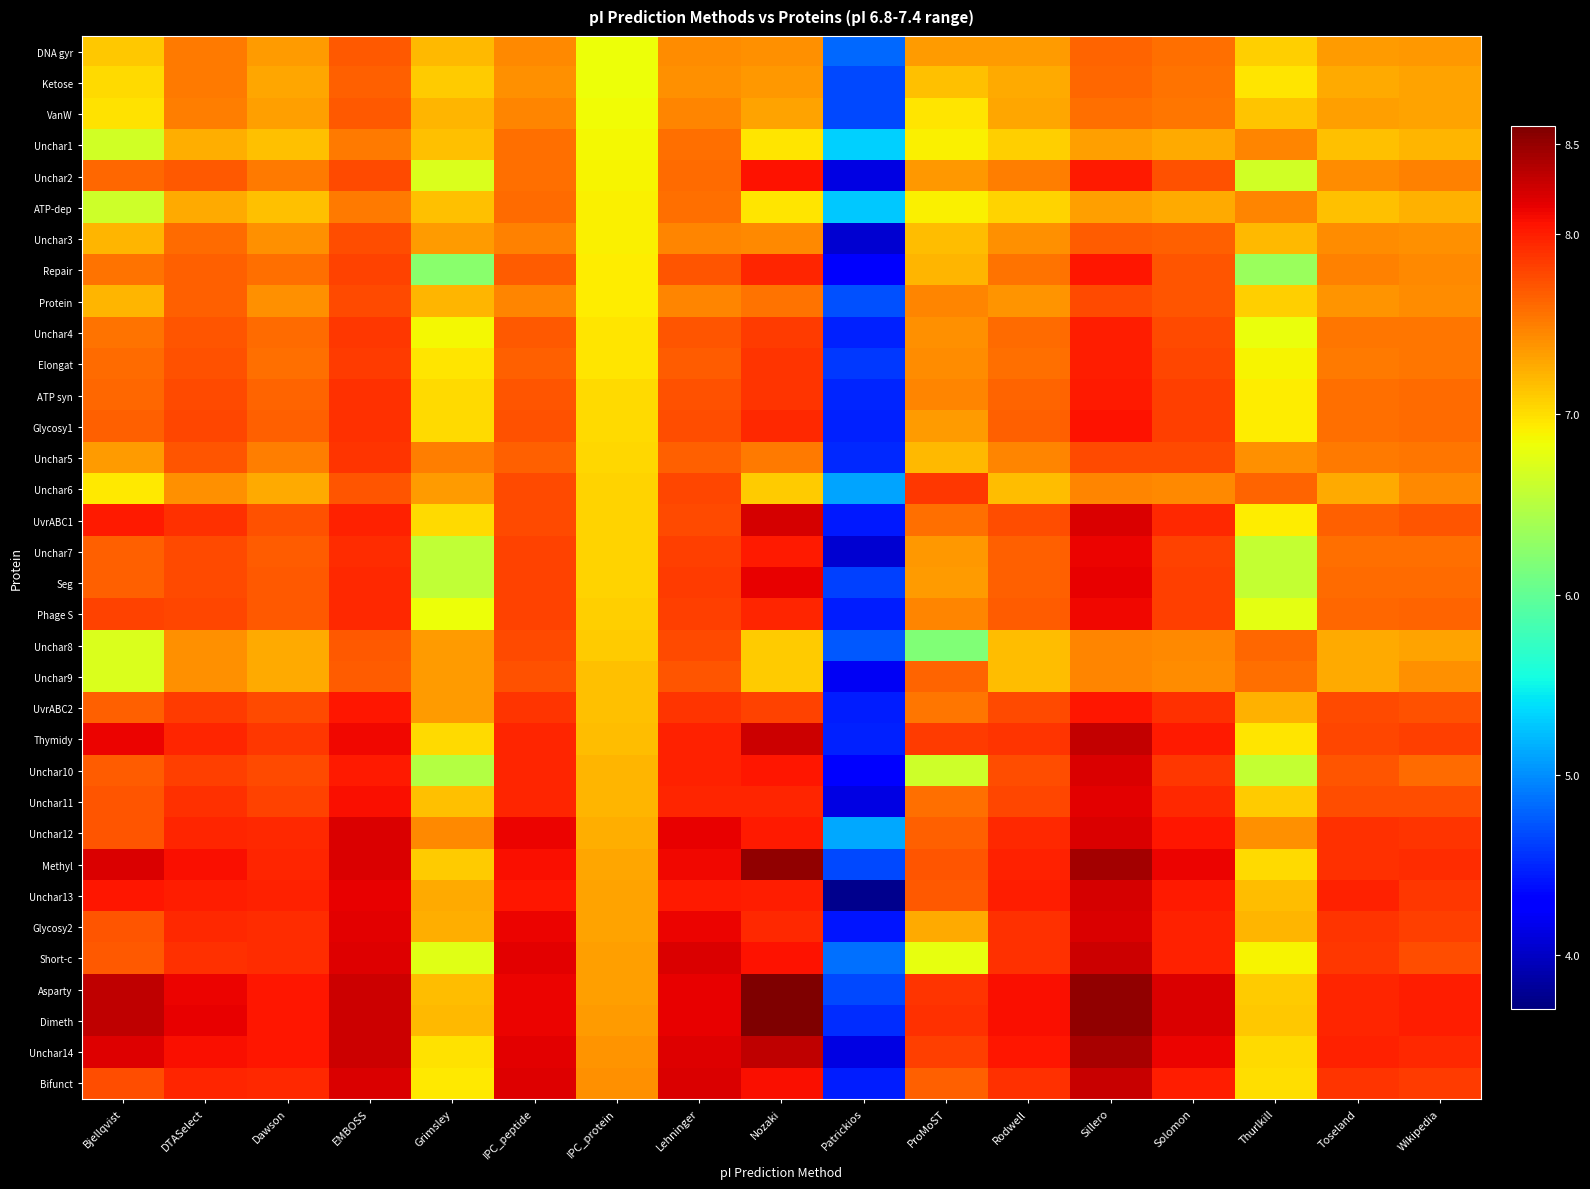

Reading left to right, list all the values displayed in this chart.

DNA gyr: Bjellqvist=7.1	DTASelect=7.5	Dawson=7.4	EMBOSS=7.7	Grimsley=7.2	IPC_peptide=7.4	IPC_protein=6.8	Lehninger=7.4	Nozaki=7.4	Patrickios=4.8	ProMoST=7.3	Rodwell=7.3	Sillero=7.6	Solomon=7.6	Thurlkill=7.1	Toseland=7.3	Wikipedia=7.4
Ketose: Bjellqvist=7.0	DTASelect=7.5	Dawson=7.3	EMBOSS=7.7	Grimsley=7.1	IPC_peptide=7.4	IPC_protein=6.8	Lehninger=7.4	Nozaki=7.4	Patrickios=4.7	ProMoST=7.1	Rodwell=7.3	Sillero=7.6	Solomon=7.6	Thurlkill=7.0	Toseland=7.3	Wikipedia=7.3
VanW: Bjellqvist=7.0	DTASelect=7.5	Dawson=7.3	EMBOSS=7.7	Grimsley=7.2	IPC_peptide=7.5	IPC_protein=6.9	Lehninger=7.5	Nozaki=7.3	Patrickios=4.7	ProMoST=7.0	Rodwell=7.3	Sillero=7.6	Solomon=7.5	Thurlkill=7.1	Toseland=7.3	Wikipedia=7.3
Unchar1: Bjellqvist=6.6	DTASelect=7.2	Dawson=7.2	EMBOSS=7.5	Grimsley=7.2	IPC_peptide=7.6	IPC_protein=6.9	Lehninger=7.6	Nozaki=7.0	Patrickios=5.3	ProMoST=6.9	Rodwell=7.1	Sillero=7.3	Solomon=7.3	Thurlkill=7.5	Toseland=7.2	Wikipedia=7.2
Unchar2: Bjellqvist=7.6	DTASelect=7.7	Dawson=7.5	EMBOSS=7.8	Grimsley=6.7	IPC_peptide=7.6	IPC_protein=6.9	Lehninger=7.6	Nozaki=8.1	Patrickios=4.1	ProMoST=7.4	Rodwell=7.5	Sillero=8.0	Solomon=7.7	Thurlkill=6.6	Toseland=7.4	Wikipedia=7.5
ATP-dep: Bjellqvist=6.6	DTASelect=7.3	Dawson=7.2	EMBOSS=7.5	Grimsley=7.2	IPC_peptide=7.6	IPC_protein=6.9	Lehninger=7.6	Nozaki=7.0	Patrickios=5.3	ProMoST=6.9	Rodwell=7.1	Sillero=7.3	Solomon=7.3	Thurlkill=7.5	Toseland=7.2	Wikipedia=7.2
Unchar3: Bjellqvist=7.2	DTASelect=7.6	Dawson=7.4	EMBOSS=7.7	Grimsley=7.4	IPC_peptide=7.5	IPC_protein=6.9	Lehninger=7.5	Nozaki=7.4	Patrickios=4.1	ProMoST=7.2	Rodwell=7.4	Sillero=7.7	Solomon=7.6	Thurlkill=7.2	Toseland=7.4	Wikipedia=7.4
Repair: Bjellqvist=7.6	DTASelect=7.7	Dawson=7.6	EMBOSS=7.8	Grimsley=6.2	IPC_peptide=7.7	IPC_protein=6.9	Lehninger=7.7	Nozaki=8.0	Patrickios=4.3	ProMoST=7.2	Rodwell=7.6	Sillero=8.0	Solomon=7.7	Thurlkill=6.3	Toseland=7.5	Wikipedia=7.4
Protein: Bjellqvist=7.2	DTASelect=7.7	Dawson=7.4	EMBOSS=7.8	Grimsley=7.2	IPC_peptide=7.5	IPC_protein=6.9	Lehninger=7.5	Nozaki=7.6	Patrickios=4.7	ProMoST=7.5	Rodwell=7.4	Sillero=7.8	Solomon=7.7	Thurlkill=7.1	Toseland=7.4	Wikipedia=7.4
Unchar4: Bjellqvist=7.6	DTASelect=7.7	Dawson=7.6	EMBOSS=7.9	Grimsley=6.9	IPC_peptide=7.7	IPC_protein=7.0	Lehninger=7.7	Nozaki=7.8	Patrickios=4.5	ProMoST=7.4	Rodwell=7.6	Sillero=8.0	Solomon=7.8	Thurlkill=6.8	Toseland=7.5	Wikipedia=7.5
Elongat: Bjellqvist=7.6	DTASelect=7.7	Dawson=7.6	EMBOSS=7.8	Grimsley=7.0	IPC_peptide=7.6	IPC_protein=7.0	Lehninger=7.7	Nozaki=7.9	Patrickios=4.6	ProMoST=7.4	Rodwell=7.6	Sillero=8.0	Solomon=7.8	Thurlkill=6.9	Toseland=7.5	Wikipedia=7.5
ATP syn: Bjellqvist=7.6	DTASelect=7.8	Dawson=7.6	EMBOSS=7.9	Grimsley=7.0	IPC_peptide=7.7	IPC_protein=7.0	Lehninger=7.7	Nozaki=7.9	Patrickios=4.5	ProMoST=7.5	Rodwell=7.6	Sillero=8.0	Solomon=7.8	Thurlkill=6.9	Toseland=7.6	Wikipedia=7.6
Glycosy1: Bjellqvist=7.6	DTASelect=7.8	Dawson=7.6	EMBOSS=7.9	Grimsley=7.0	IPC_peptide=7.7	IPC_protein=7.0	Lehninger=7.7	Nozaki=7.9	Patrickios=4.5	ProMoST=7.4	Rodwell=7.6	Sillero=8.1	Solomon=7.8	Thurlkill=6.9	Toseland=7.6	Wikipedia=7.6
Unchar5: Bjellqvist=7.3	DTASelect=7.7	Dawson=7.5	EMBOSS=7.9	Grimsley=7.5	IPC_peptide=7.6	IPC_protein=7.0	Lehninger=7.6	Nozaki=7.5	Patrickios=4.5	ProMoST=7.2	Rodwell=7.5	Sillero=7.8	Solomon=7.8	Thurlkill=7.4	Toseland=7.5	Wikipedia=7.5
Unchar6: Bjellqvist=6.9	DTASelect=7.4	Dawson=7.3	EMBOSS=7.7	Grimsley=7.3	IPC_peptide=7.8	IPC_protein=7.1	Lehninger=7.8	Nozaki=7.1	Patrickios=5.1	ProMoST=7.9	Rodwell=7.2	Sillero=7.5	Solomon=7.4	Thurlkill=7.6	Toseland=7.3	Wikipedia=7.4
UvrABC1: Bjellqvist=8.0	DTASelect=7.9	Dawson=7.7	EMBOSS=8.0	Grimsley=7.0	IPC_peptide=7.8	IPC_protein=7.1	Lehninger=7.8	Nozaki=8.2	Patrickios=4.4	ProMoST=7.6	Rodwell=7.7	Sillero=8.2	Solomon=7.9	Thurlkill=6.9	Toseland=7.7	Wikipedia=7.7
Unchar7: Bjellqvist=7.6	DTASelect=7.8	Dawson=7.7	EMBOSS=7.9	Grimsley=6.6	IPC_peptide=7.8	IPC_protein=7.1	Lehninger=7.8	Nozaki=8.0	Patrickios=4.0	ProMoST=7.4	Rodwell=7.7	Sillero=8.1	Solomon=7.8	Thurlkill=6.6	Toseland=7.6	Wikipedia=7.6
Seg: Bjellqvist=7.7	DTASelect=7.8	Dawson=7.7	EMBOSS=7.9	Grimsley=6.6	IPC_peptide=7.8	IPC_protein=7.1	Lehninger=7.8	Nozaki=8.1	Patrickios=4.6	ProMoST=7.3	Rodwell=7.7	Sillero=8.2	Solomon=7.8	Thurlkill=6.6	Toseland=7.6	Wikipedia=7.6
Phage S: Bjellqvist=7.8	DTASelect=7.8	Dawson=7.7	EMBOSS=7.9	Grimsley=6.8	IPC_peptide=7.8	IPC_protein=7.1	Lehninger=7.8	Nozaki=8.0	Patrickios=4.5	ProMoST=7.5	Rodwell=7.7	Sillero=8.1	Solomon=7.8	Thurlkill=6.8	Toseland=7.6	Wikipedia=7.6
Unchar8: Bjellqvist=6.7	DTASelect=7.4	Dawson=7.3	EMBOSS=7.7	Grimsley=7.3	IPC_peptide=7.8	IPC_protein=7.1	Lehninger=7.8	Nozaki=7.1	Patrickios=4.7	ProMoST=6.2	Rodwell=7.2	Sillero=7.5	Solomon=7.4	Thurlkill=7.6	Toseland=7.3	Wikipedia=7.3
Unchar9: Bjellqvist=6.7	DTASelect=7.4	Dawson=7.3	EMBOSS=7.7	Grimsley=7.3	IPC_peptide=7.7	IPC_protein=7.1	Lehninger=7.7	Nozaki=7.1	Patrickios=4.2	ProMoST=7.6	Rodwell=7.2	Sillero=7.5	Solomon=7.4	Thurlkill=7.6	Toseland=7.3	Wikipedia=7.4
UvrABC2: Bjellqvist=7.6	DTASelect=7.8	Dawson=7.8	EMBOSS=8.0	Grimsley=7.4	IPC_peptide=7.9	IPC_protein=7.2	Lehninger=7.9	Nozaki=7.8	Patrickios=4.5	ProMoST=7.5	Rodwell=7.8	Sillero=8.0	Solomon=7.9	Thurlkill=7.2	Toseland=7.8	Wikipedia=7.7
Thymidy: Bjellqvist=8.1	DTASelect=8.0	Dawson=7.9	EMBOSS=8.1	Grimsley=7.0	IPC_peptide=8.0	IPC_protein=7.2	Lehninger=8.0	Nozaki=8.3	Patrickios=4.5	ProMoST=7.8	Rodwell=7.9	Sillero=8.3	Solomon=8.0	Thurlkill=7.0	Toseland=7.8	Wikipedia=7.8
Unchar10: Bjellqvist=7.7	DTASelect=7.8	Dawson=7.8	EMBOSS=8.0	Grimsley=6.5	IPC_peptide=8.0	IPC_protein=7.2	Lehninger=8.0	Nozaki=8.0	Patrickios=4.3	ProMoST=6.6	Rodwell=7.7	Sillero=8.2	Solomon=7.9	Thurlkill=6.6	Toseland=7.7	Wikipedia=7.6
Unchar11: Bjellqvist=7.7	DTASelect=7.9	Dawson=7.8	EMBOSS=8.1	Grimsley=7.2	IPC_peptide=8.0	IPC_protein=7.2	Lehninger=8.0	Nozaki=8.0	Patrickios=4.1	ProMoST=7.6	Rodwell=7.8	Sillero=8.2	Solomon=7.9	Thurlkill=7.1	Toseland=7.7	Wikipedia=7.7
Unchar12: Bjellqvist=7.7	DTASelect=8.0	Dawson=7.9	EMBOSS=8.2	Grimsley=7.4	IPC_peptide=8.1	IPC_protein=7.2	Lehninger=8.1	Nozaki=8.0	Patrickios=5.1	ProMoST=7.7	Rodwell=7.9	Sillero=8.2	Solomon=8.0	Thurlkill=7.4	Toseland=7.9	Wikipedia=7.9
Methyl: Bjellqvist=8.2	DTASelect=8.1	Dawson=8.0	EMBOSS=8.2	Grimsley=7.1	IPC_peptide=8.1	IPC_protein=7.3	Lehninger=8.1	Nozaki=8.5	Patrickios=4.7	ProMoST=7.7	Rodwell=8.0	Sillero=8.4	Solomon=8.1	Thurlkill=7.0	Toseland=7.9	Wikipedia=7.9
Unchar13: Bjellqvist=8.0	DTASelect=8.0	Dawson=8.0	EMBOSS=8.2	Grimsley=7.3	IPC_peptide=8.0	IPC_protein=7.3	Lehninger=8.0	Nozaki=8.0	Patrickios=3.8	ProMoST=7.7	Rodwell=8.0	Sillero=8.2	Solomon=8.0	Thurlkill=7.2	Toseland=8.0	Wikipedia=7.9
Glycosy2: Bjellqvist=7.7	DTASelect=7.9	Dawson=7.9	EMBOSS=8.2	Grimsley=7.2	IPC_peptide=8.1	IPC_protein=7.3	Lehninger=8.1	Nozaki=7.9	Patrickios=4.4	ProMoST=7.3	Rodwell=7.9	Sillero=8.2	Solomon=8.0	Thurlkill=7.2	Toseland=7.9	Wikipedia=7.8
Short-c: Bjellqvist=7.7	DTASelect=7.9	Dawson=7.9	EMBOSS=8.2	Grimsley=6.8	IPC_peptide=8.2	IPC_protein=7.3	Lehninger=8.2	Nozaki=8.1	Patrickios=4.9	ProMoST=6.8	Rodwell=7.9	Sillero=8.3	Solomon=8.0	Thurlkill=6.9	Toseland=7.9	Wikipedia=7.8
Asparty: Bjellqvist=8.3	DTASelect=8.1	Dawson=8.0	EMBOSS=8.3	Grimsley=7.2	IPC_peptide=8.1	IPC_protein=7.3	Lehninger=8.1	Nozaki=8.6	Patrickios=4.7	ProMoST=7.9	Rodwell=8.1	Sillero=8.5	Solomon=8.2	Thurlkill=7.1	Toseland=8.0	Wikipedia=8.0
Dimeth: Bjellqvist=8.3	DTASelect=8.1	Dawson=8.0	EMBOSS=8.3	Grimsley=7.2	IPC_peptide=8.1	IPC_protein=7.3	Lehninger=8.2	Nozaki=8.6	Patrickios=4.5	ProMoST=7.9	Rodwell=8.1	Sillero=8.5	Solomon=8.2	Thurlkill=7.1	Toseland=8.0	Wikipedia=8.0
Unchar14: Bjellqvist=8.2	DTASelect=8.1	Dawson=8.0	EMBOSS=8.3	Grimsley=7.0	IPC_peptide=8.2	IPC_protein=7.4	Lehninger=8.2	Nozaki=8.3	Patrickios=4.1	ProMoST=7.8	Rodwell=8.0	Sillero=8.4	Solomon=8.1	Thurlkill=7.0	Toseland=8.0	Wikipedia=7.9
Bifunct: Bjellqvist=7.7	DTASelect=8.0	Dawson=7.9	EMBOSS=8.2	Grimsley=6.9	IPC_peptide=8.2	IPC_protein=7.4	Lehninger=8.2	Nozaki=8.1	Patrickios=4.5	ProMoST=7.7	Rodwell=7.9	Sillero=8.3	Solomon=8.0	Thurlkill=7.0	Toseland=7.9	Wikipedia=7.8